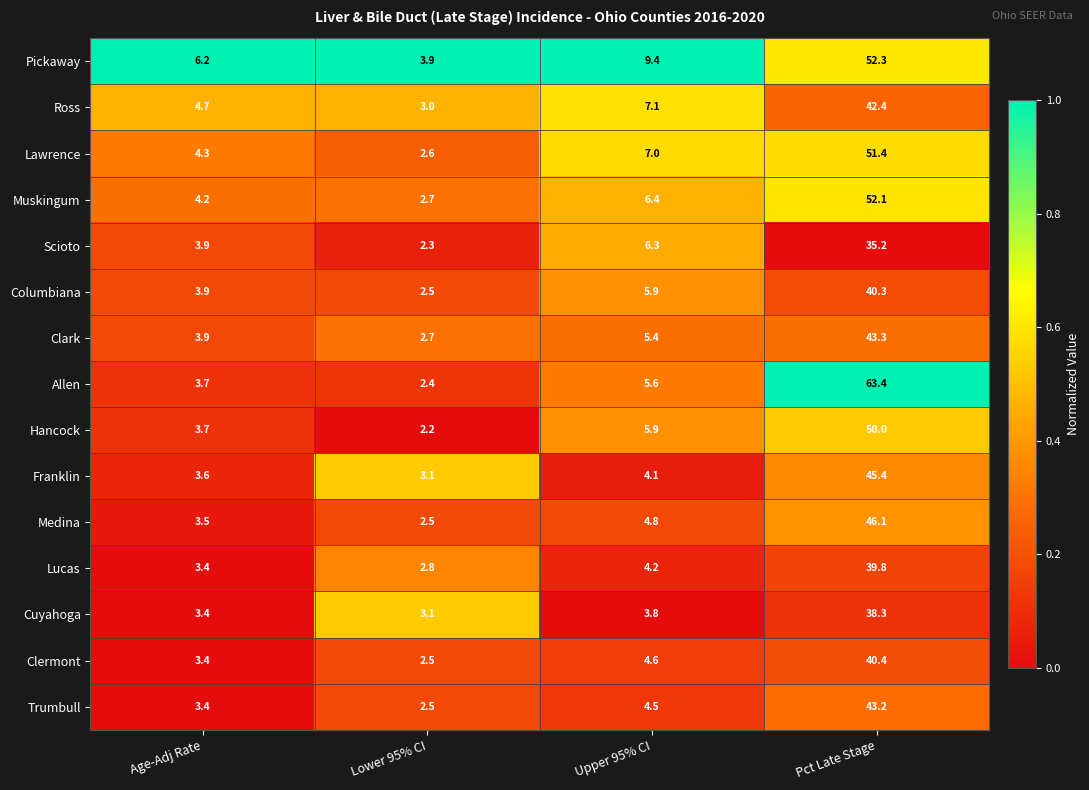

Rank the series at Pct Late Stage from lowest to highest value.

Scioto, Cuyahoga, Lucas, Columbiana, Clermont, Ross, Trumbull, Clark, Franklin, Medina, Hancock, Lawrence, Muskingum, Pickaway, Allen